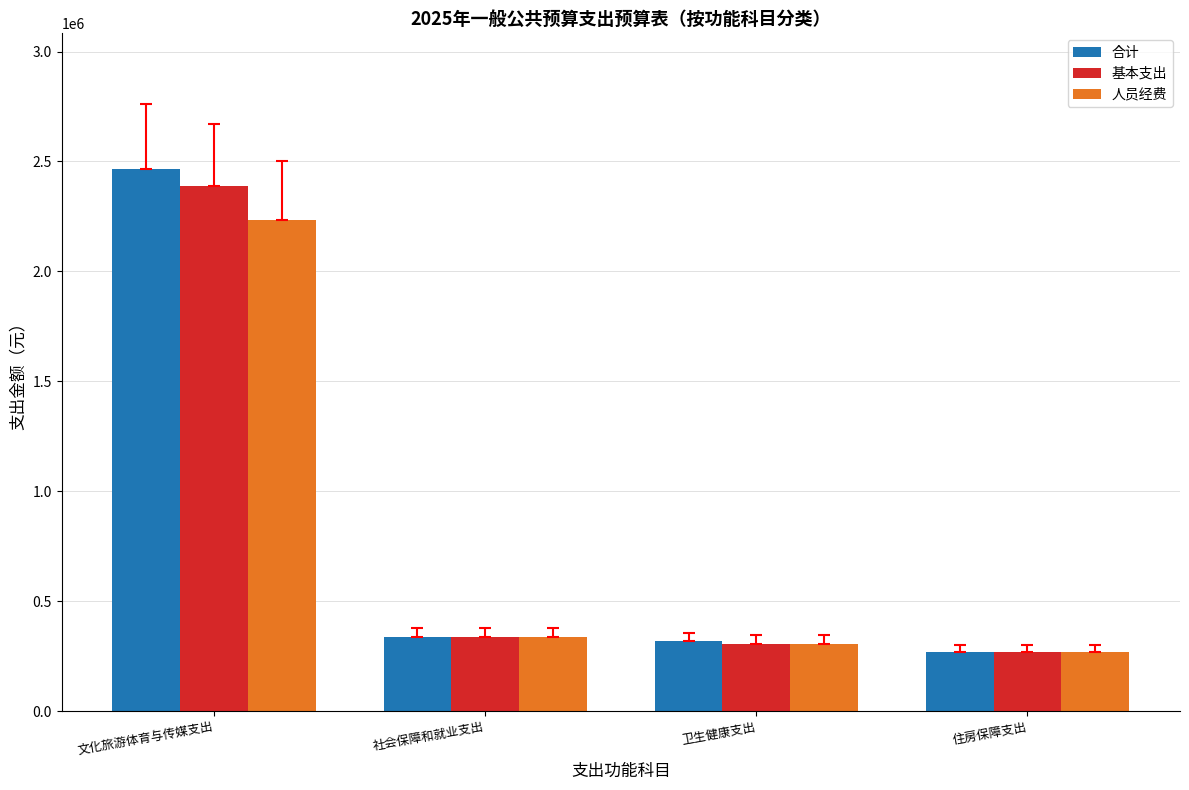

Is the value of 人员经费 at 社会保障和就业支出 greater than the value of 基本支出 at 卫生健康支出?

Yes